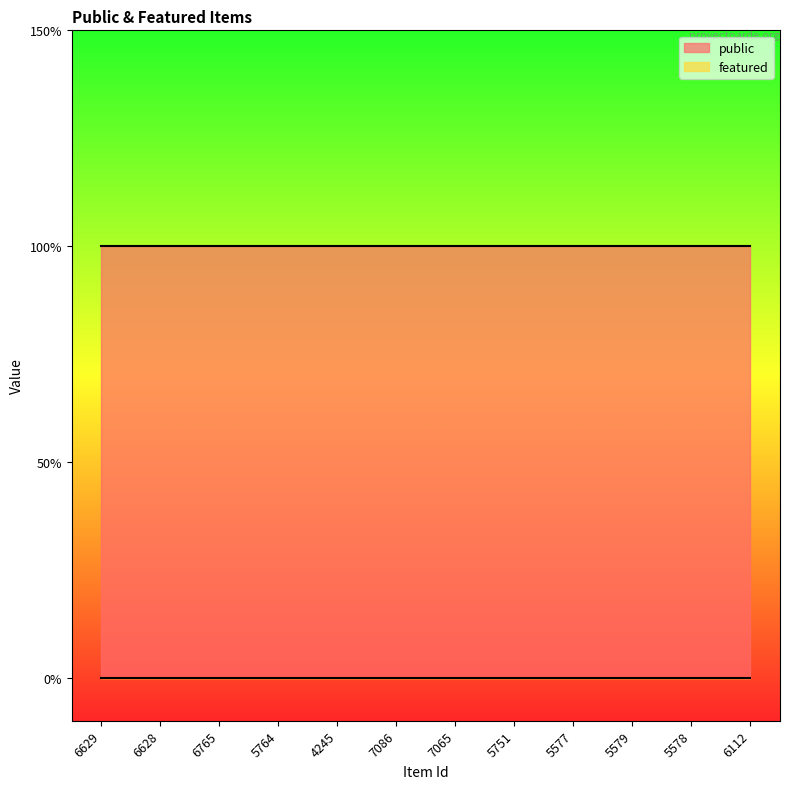

Which series changed the most between 4245 and 7065?

public